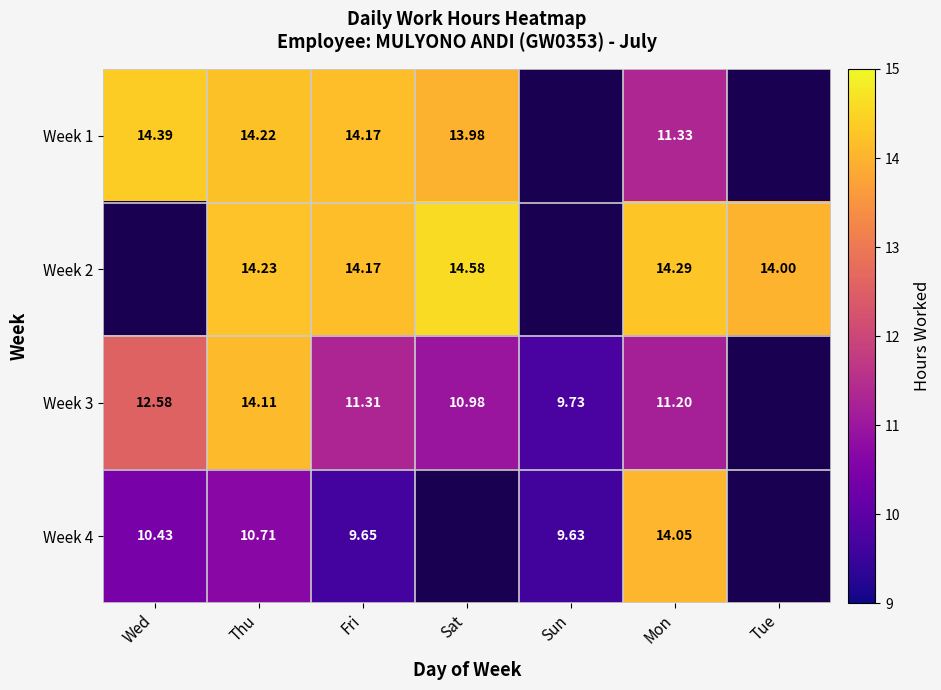

What is the minimum value shown in the chart?

9.6